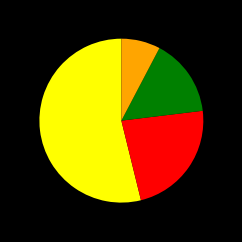

Does any single category account for the majority?

Yes